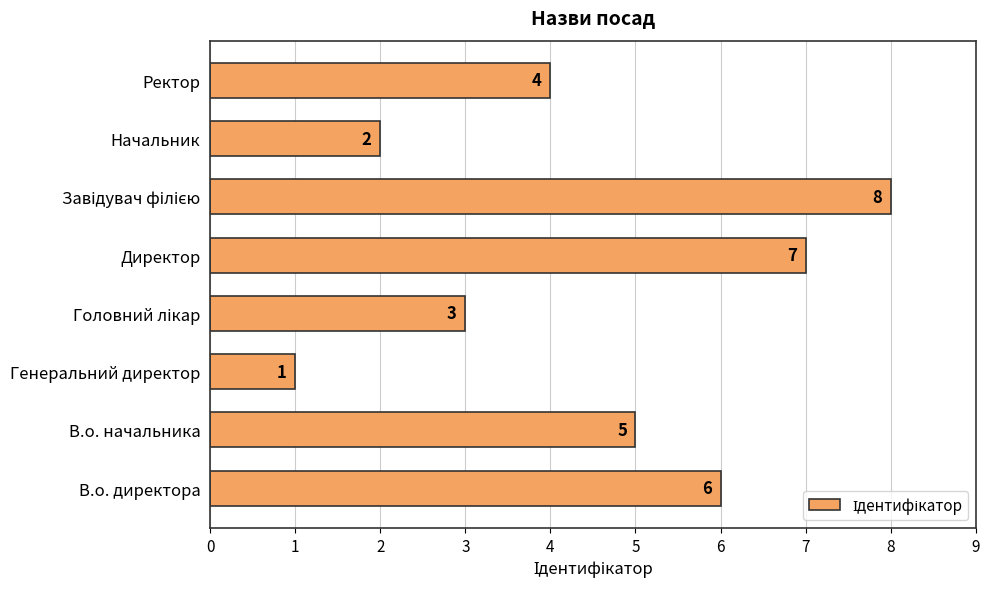

What is the minimum value shown in the chart?

1